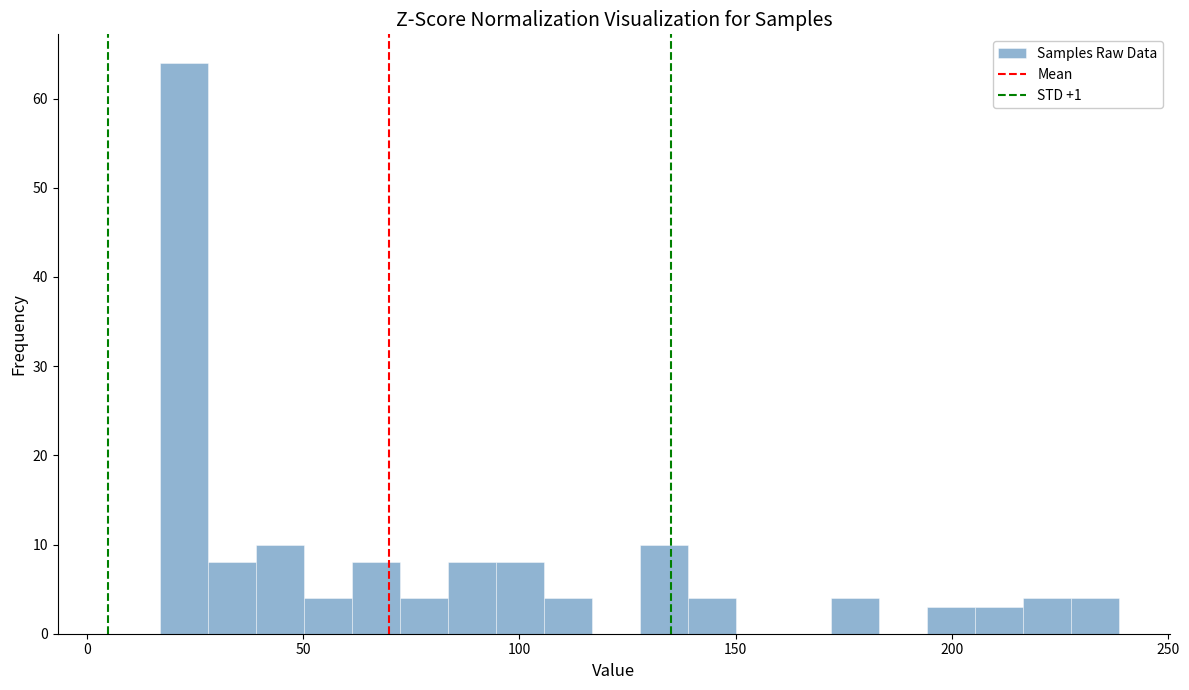

Around what value on the x-axis is the tallest bar? Give the approximate position of its centre, as read against the axis.

20